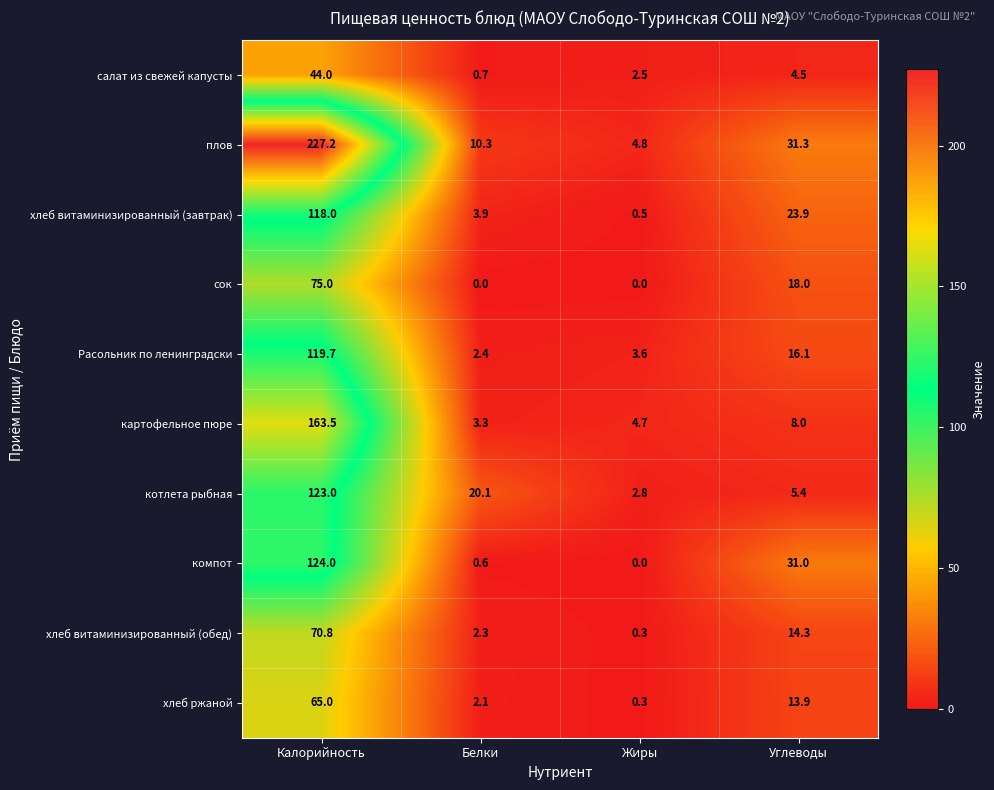

List the series in order of their peak value, highest first.

плов, картофельное пюре, компот, котлета рыбная, Расольник по ленинградски, хлеб витаминизированный (завтрак), сок, хлеб витаминизированный (обед), хлеб ржаной, салат из свежей капусты